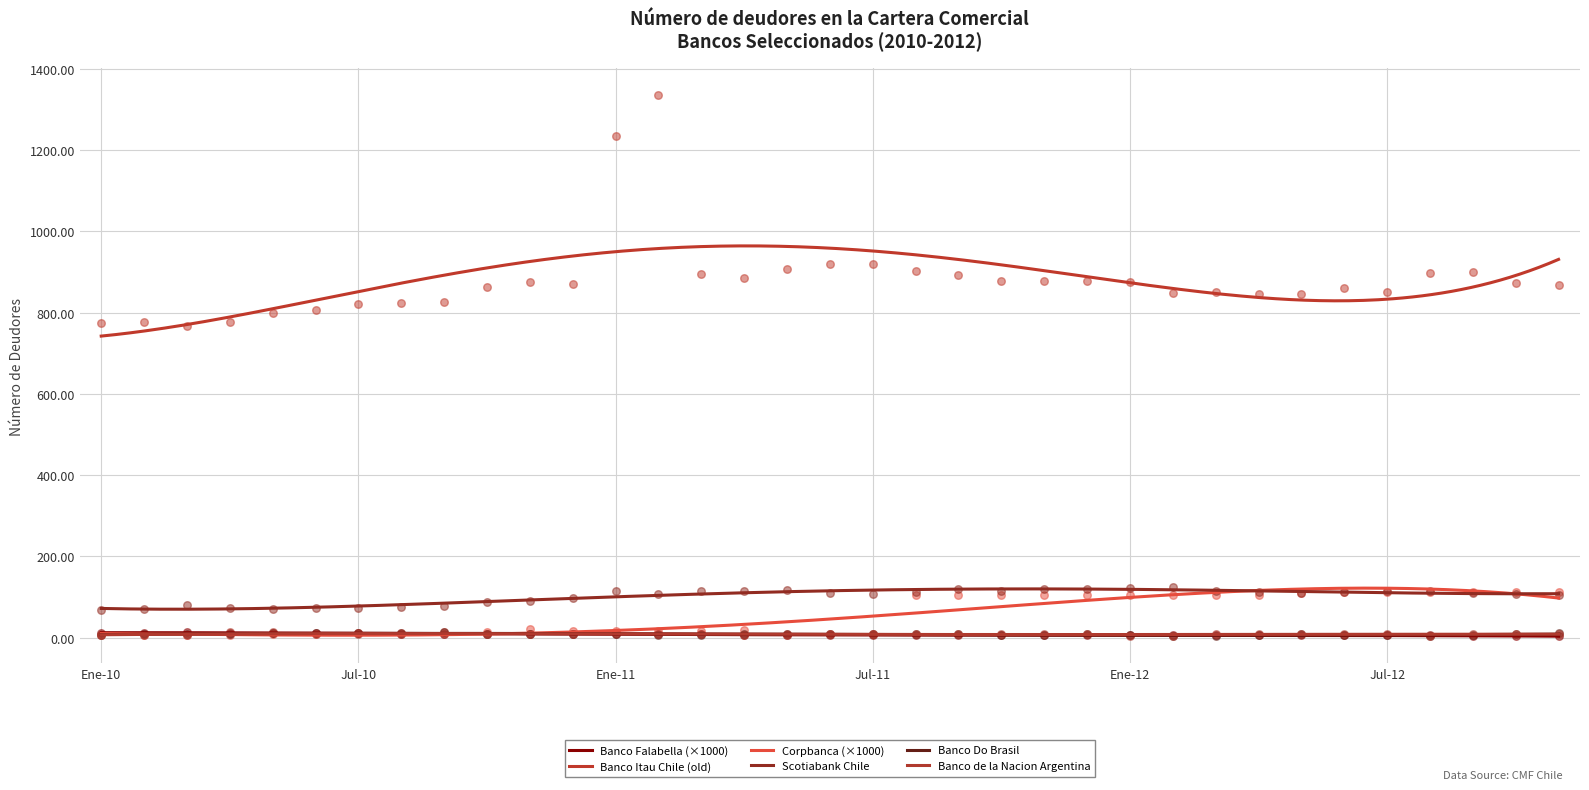

Which series has the largest Y range (max minus min)?

Banco Itau Chile (old)